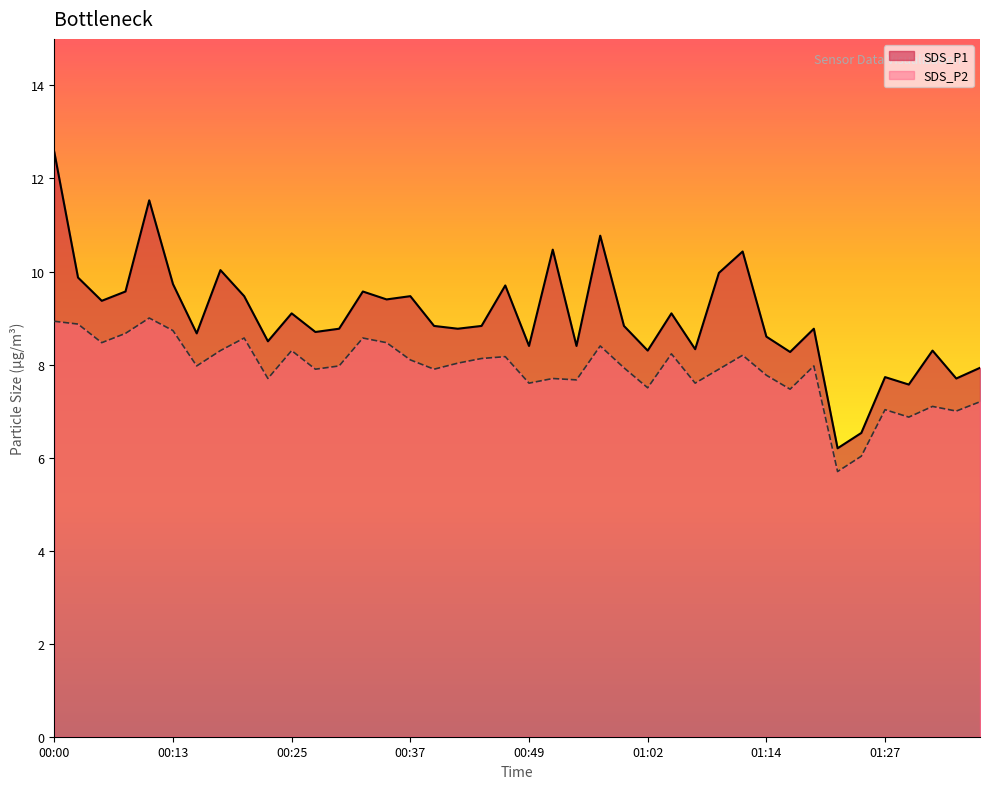

Rank the categories by SDS_P2 value from lowest to highest.

01:22, 01:24, 01:29, 01:34, 01:27, 01:31, 01:36, 01:17, 01:02, 00:49, 01:07, 00:54, 00:22, 00:52, 01:14, 00:27, 00:40, 01:09, 00:59, 00:15, 00:30, 01:19, 00:42, 00:37, 00:45, 00:47, 01:12, 01:04, 00:17, 00:25, 00:57, 00:05, 00:35, 00:20, 00:32, 00:08, 00:13, 00:03, 00:00, 00:10